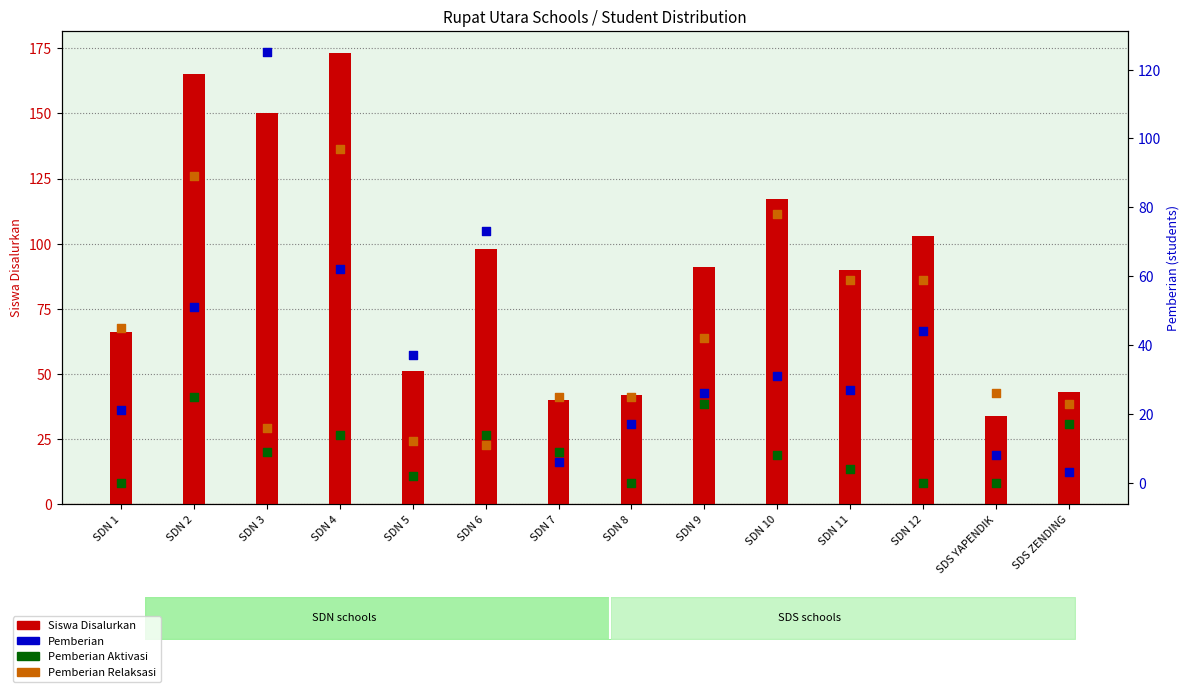

Which series has the largest Y range (max minus min)?

Siswa Disalurkan